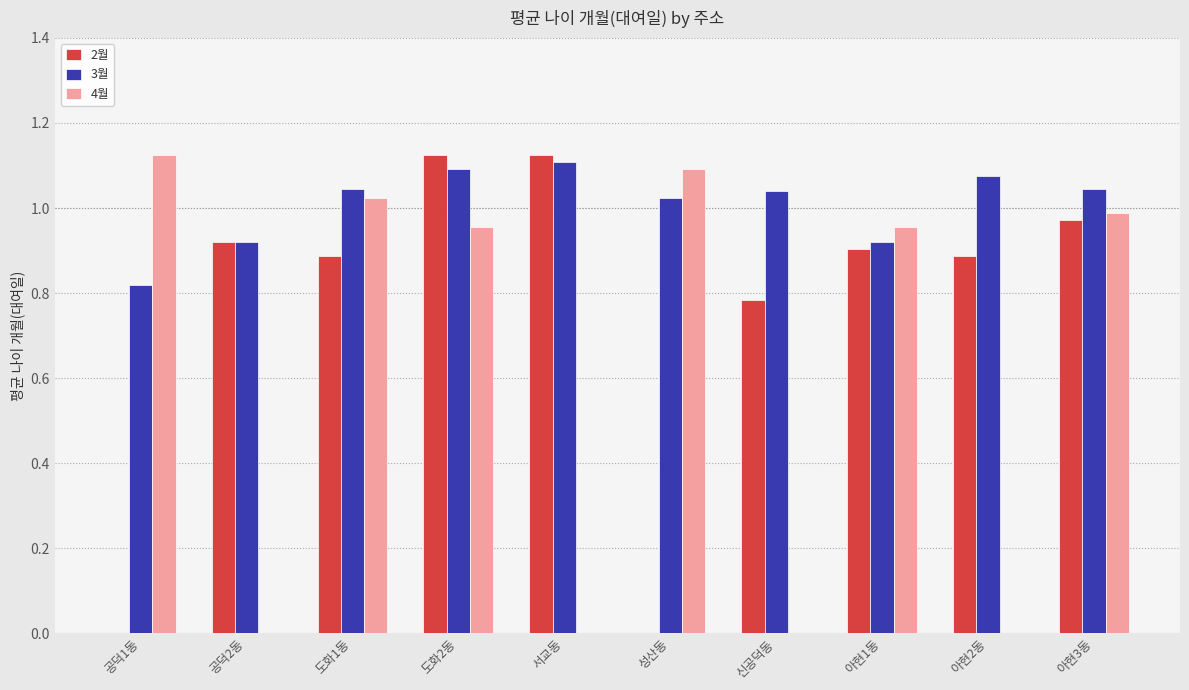

The value of 4월 at 공덕2동 is 0.0. True or false?

True